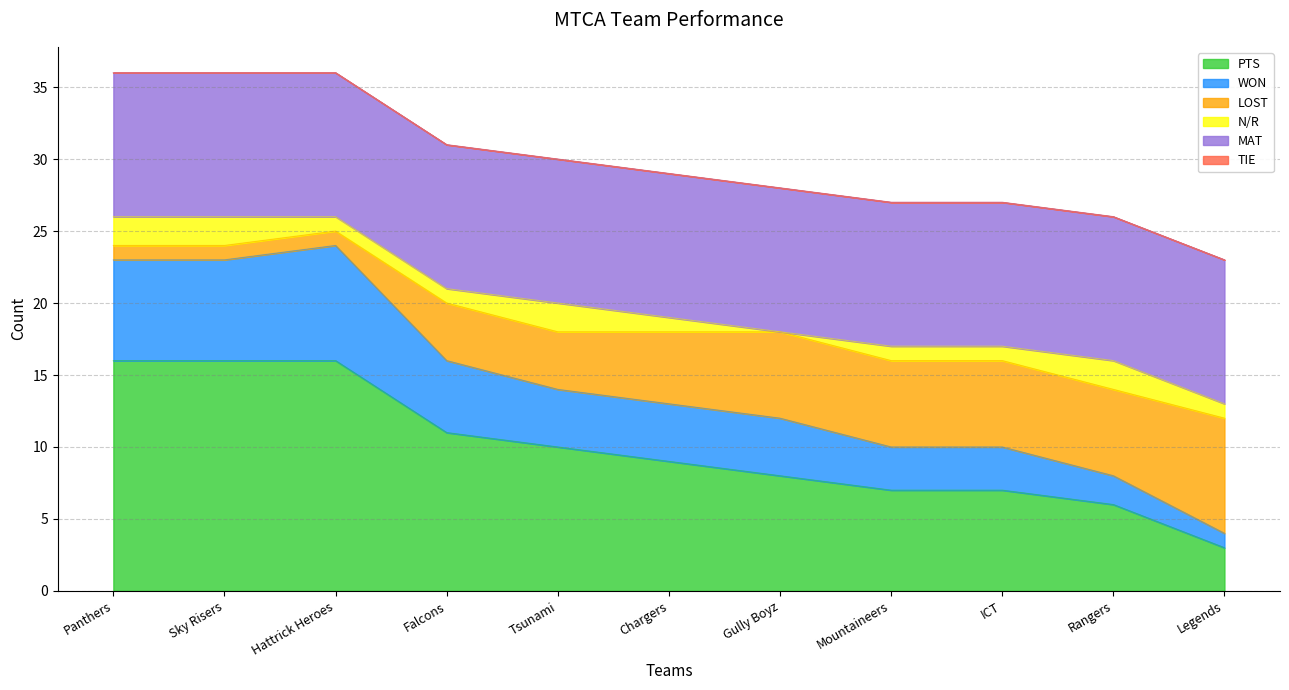

What is the minimum value for PTS?

3